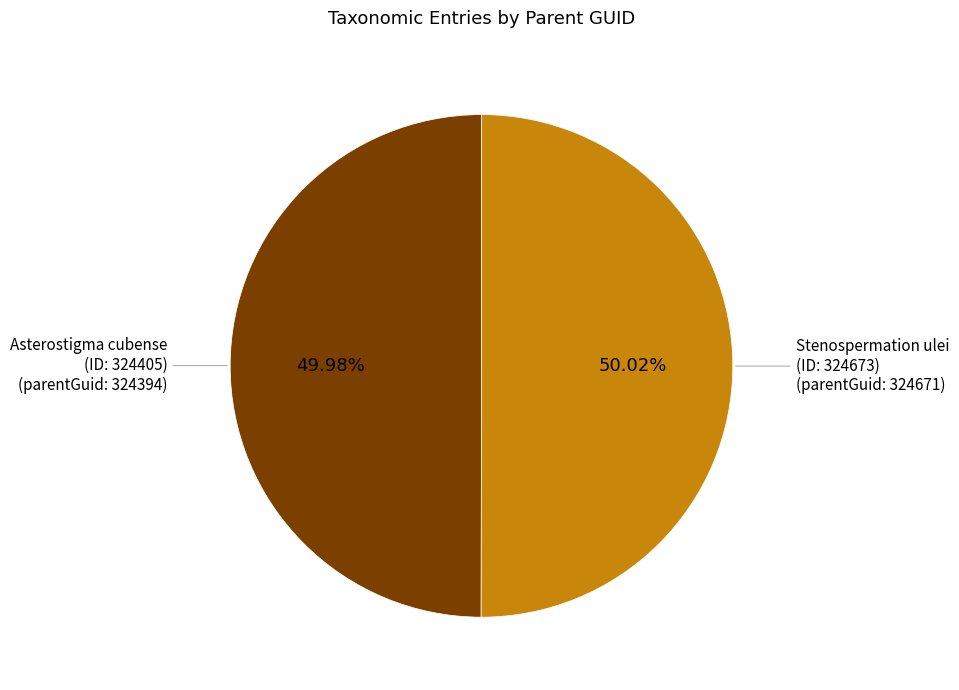

Is there any slice that represents more than half of the pie?

Yes